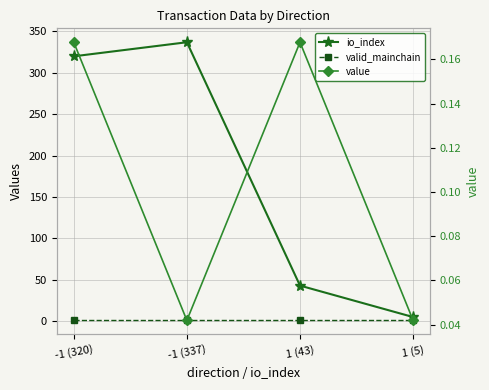

The value of value at 1 (5) is 0.0. True or false?

True